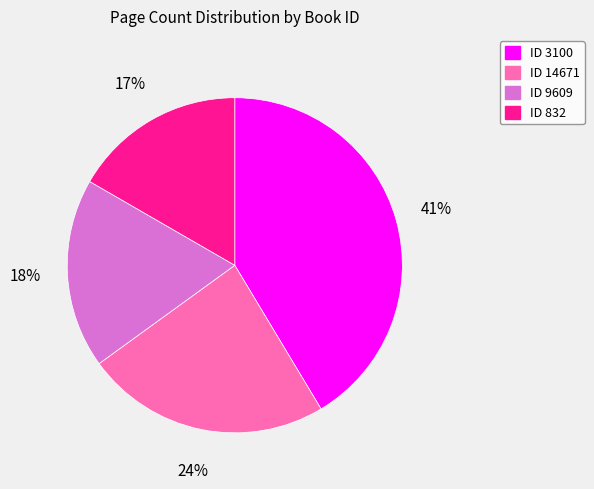

Count the number of slices in the pie.

4